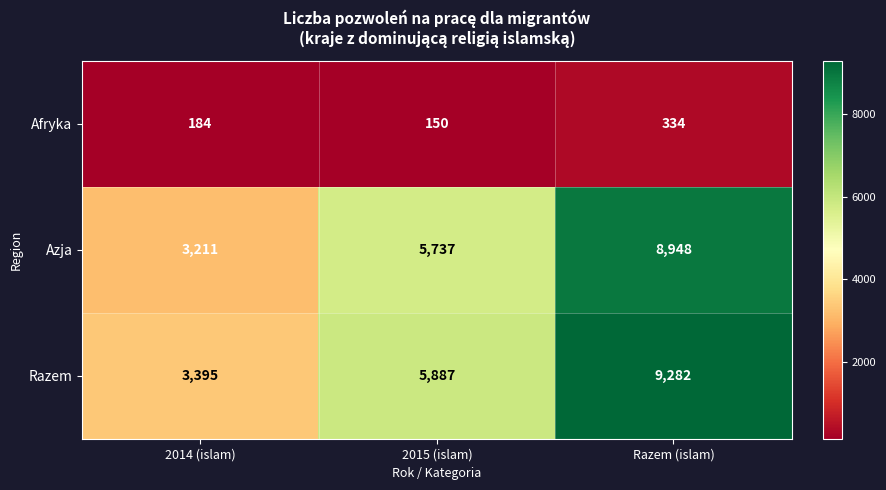

Where is Razem nearest to the value 6338?

2015 (islam)